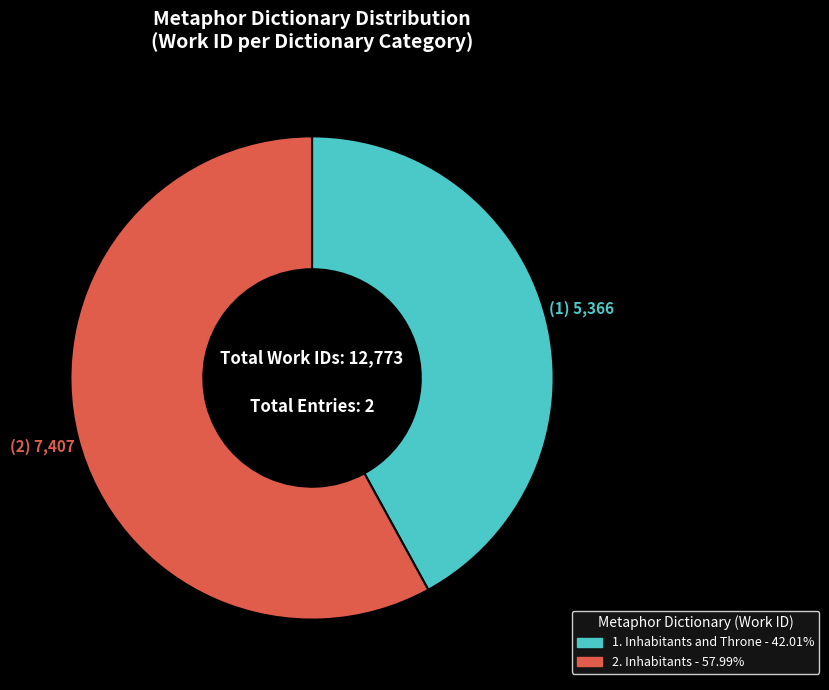

Count the number of slices in the pie.

2